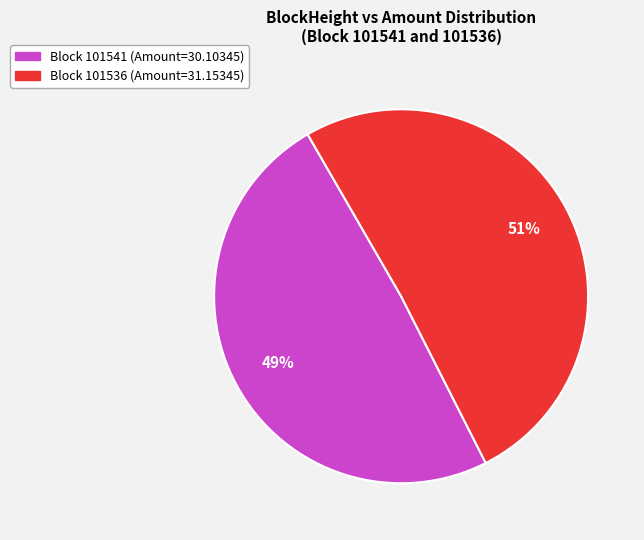

Is there a majority slice in this chart?

Yes